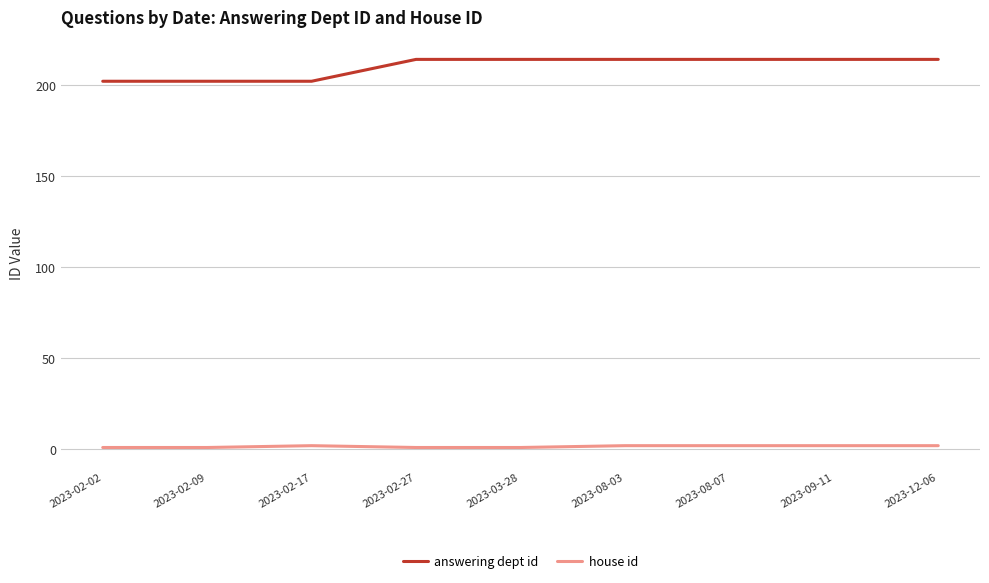

What is the label of the 6th point from the left?

2023-08-03